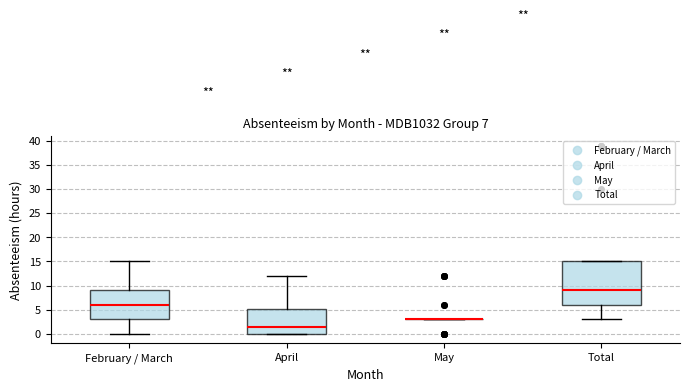

Which box is the tallest, from its lower edge to its upper edge?

Total